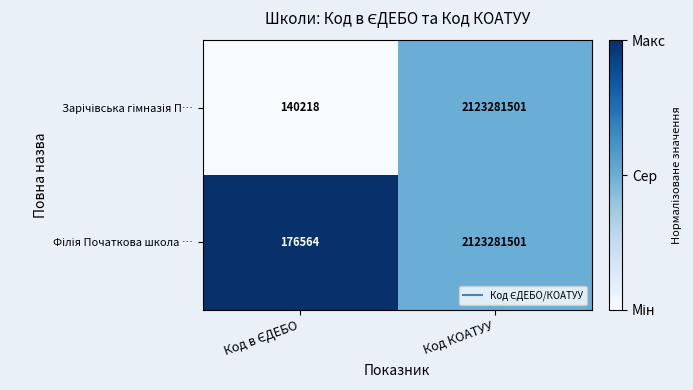

Which category has the highest value across all series?

Код КОАТУУ